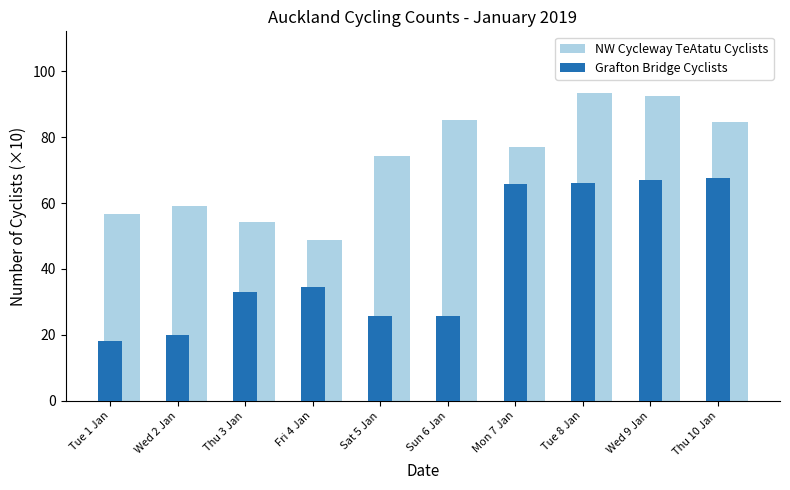

Which series has the largest range (max minus min)?

Grafton Bridge Cyclists